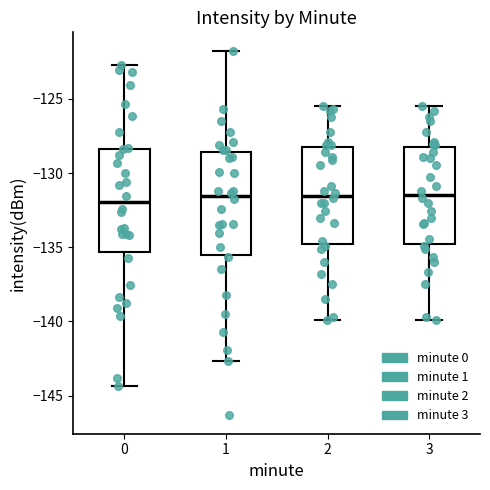

Reading left to right, transcribe this box plot: for each box, give where its median line is, the range the box spans, and where its two whiskers end, as read against the y-axis. The values are not printed on the chart, so give them approximately, as read against the axis.

0: median -132.0, box -135.5 to -128.5, whiskers -144.5 to -122.5
1: median -131.5, box -135.5 to -128.5, whiskers -142.5 to -121.5
2: median -131.5, box -135.0 to -128.0, whiskers -140.0 to -125.5
3: median -131.5, box -135.0 to -128.0, whiskers -140.0 to -125.5